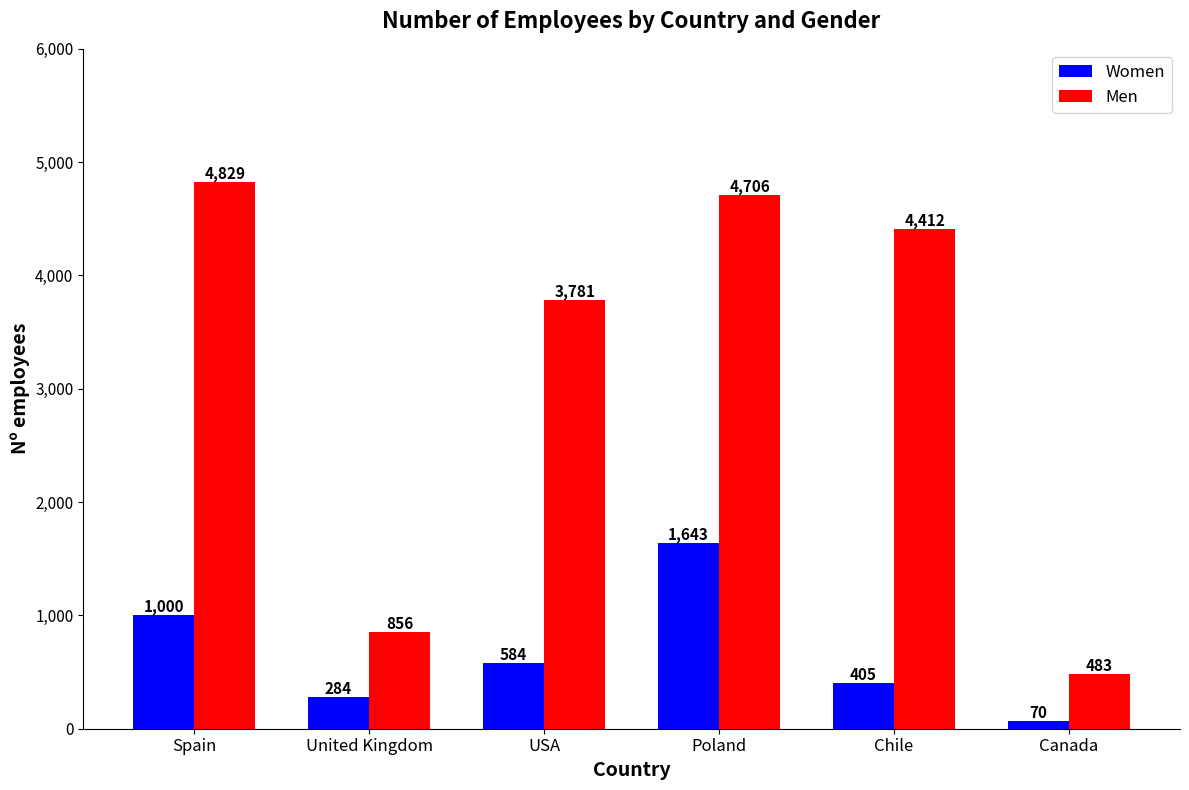

Which series changed the most between Spain and United Kingdom?

Men